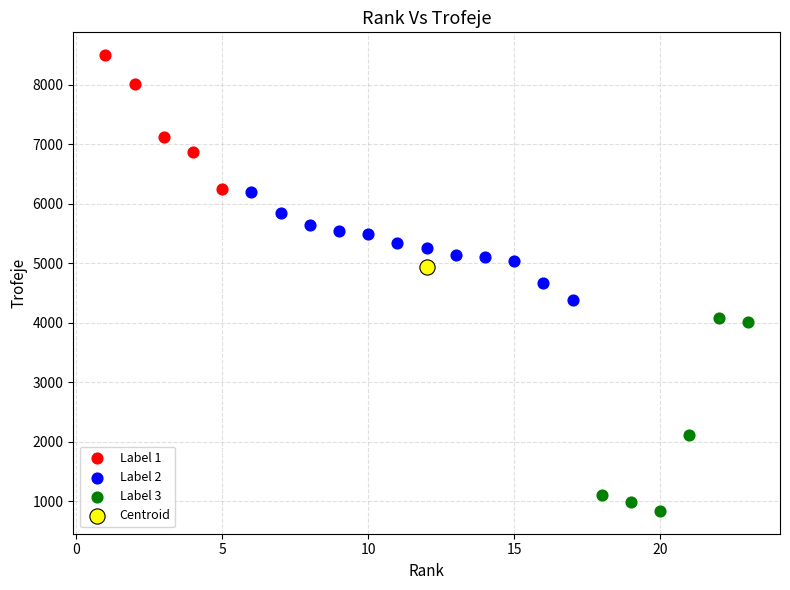

Which series reaches the maximum Y coordinate?

Label 1